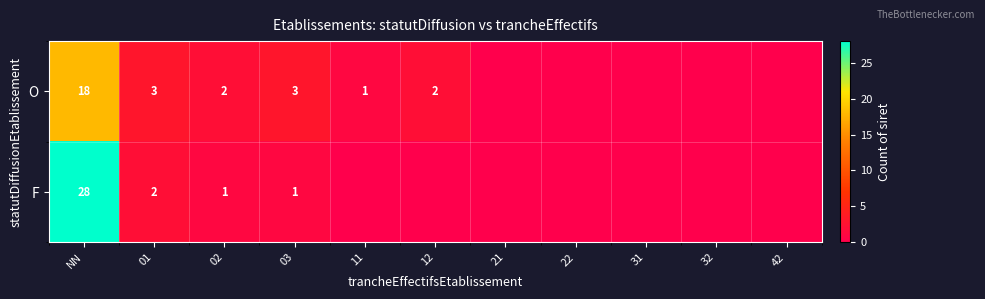

Is it true that F equals 1 at 01?

False